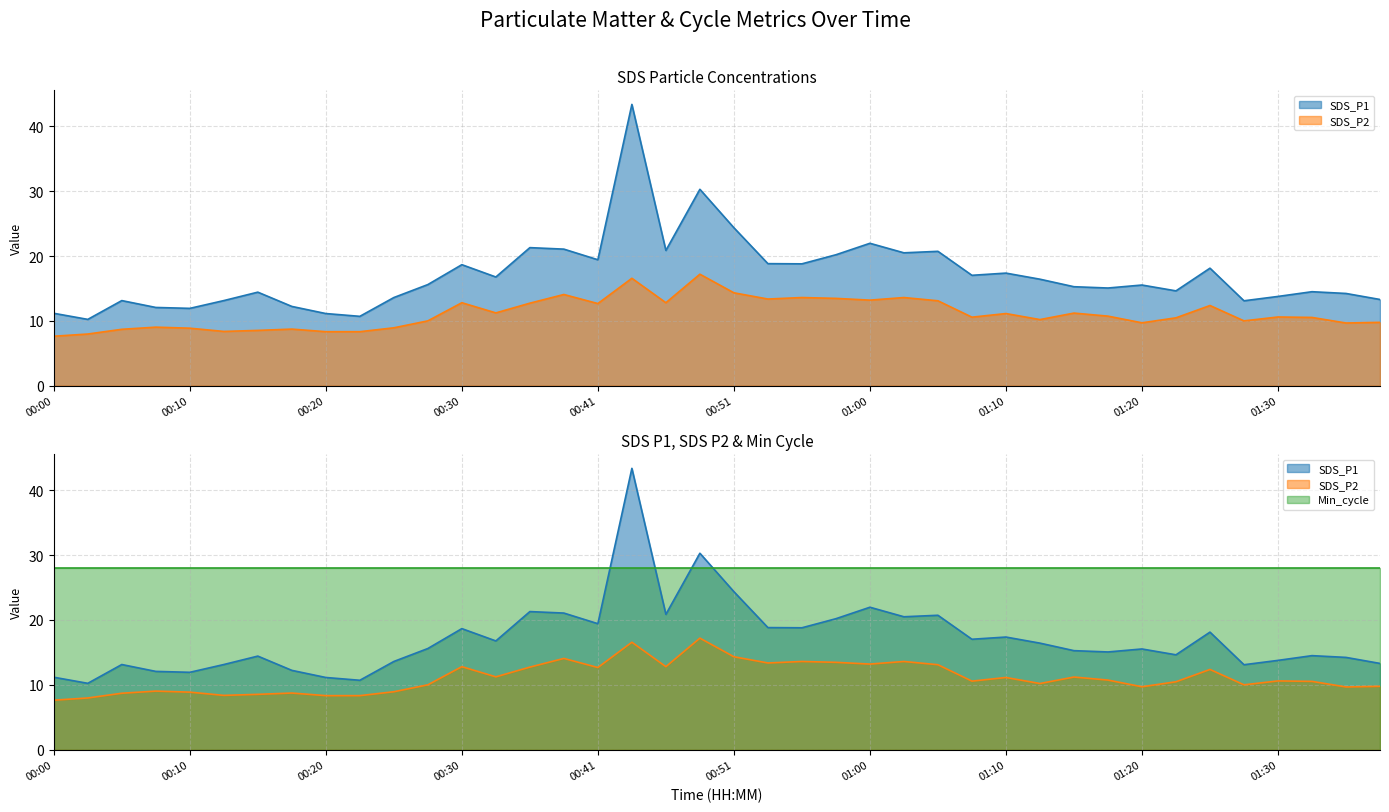

List the series in order of their overall mean, lowest first.

SDS_P2, SDS_P1